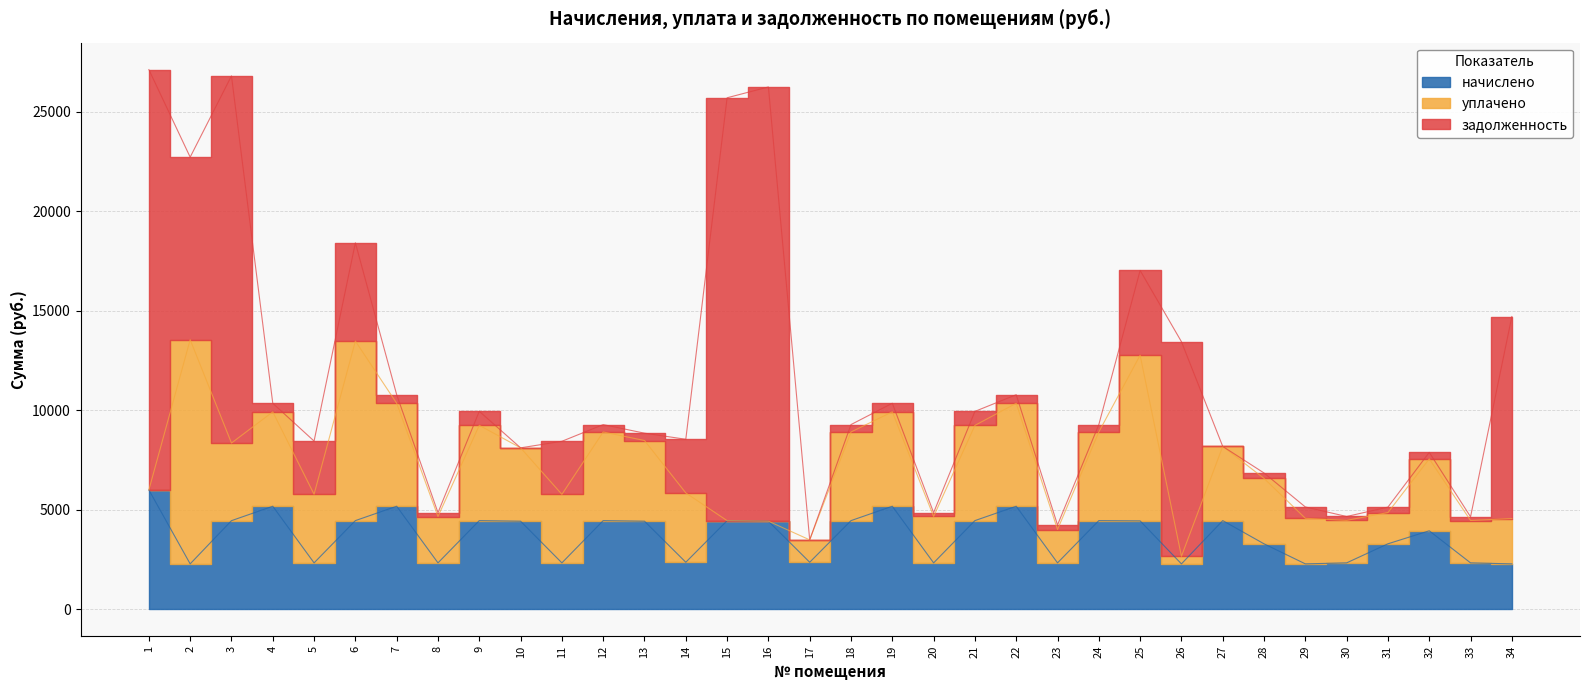

Reading right to left, transcribe all the data shown in this chart.

начислено: 2279.4	2329.7	3940.9	3287.6	2329.7	2279.4	3286.3	4452.5	2279.4	4438.9	4452.5	2329.7	5173.8	4452.5	2329.7	5173.8	4452.5	2361.0	4422.6	4449.8	2361.0	4422.6	4452.5	2329.7	4422.6	4452.5	2329.7	5173.8	4452.5	2329.7	5173.8	4449.8	2279.4	5994.1
уплачено: 2276.8	2128.1	3611.4	1569.5	2135.5	2288.9	3285.5	3727.0	380.0	8324.5	4452.4	1674.6	5173.2	4783.7	2329.7	4742.9	4452.5	1124.0	0.0	0.0	3482.1	4054.0	4452.1	3442.1	3685.2	4786.8	2329.0	5173.3	9018.5	3447.2	4742.0	3900.0	11261.0	0.0
задолженность: 10149.2	186.7	327.6	273.4	194.1	569.8	272.7	0.0	10781.2	4255.4	371.0	229.0	430.4	702.6	194.2	431.1	372.1	0.0	21815.3	21244.6	2695.1	368.3	371.2	2665.6	0.0	705.0	193.5	431.1	4937.0	2670.7	430.2	18442.9	9171.2	21114.6